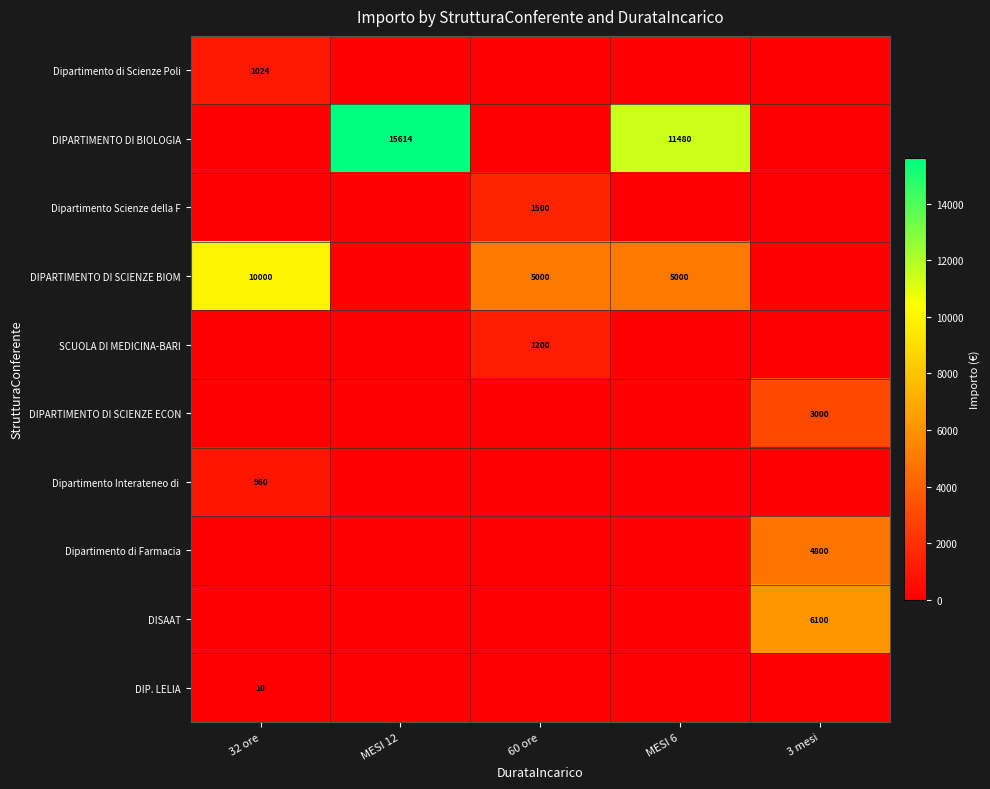

Is it true that Dipartimento di Farmacia equals -3269 at MESI 12?

False